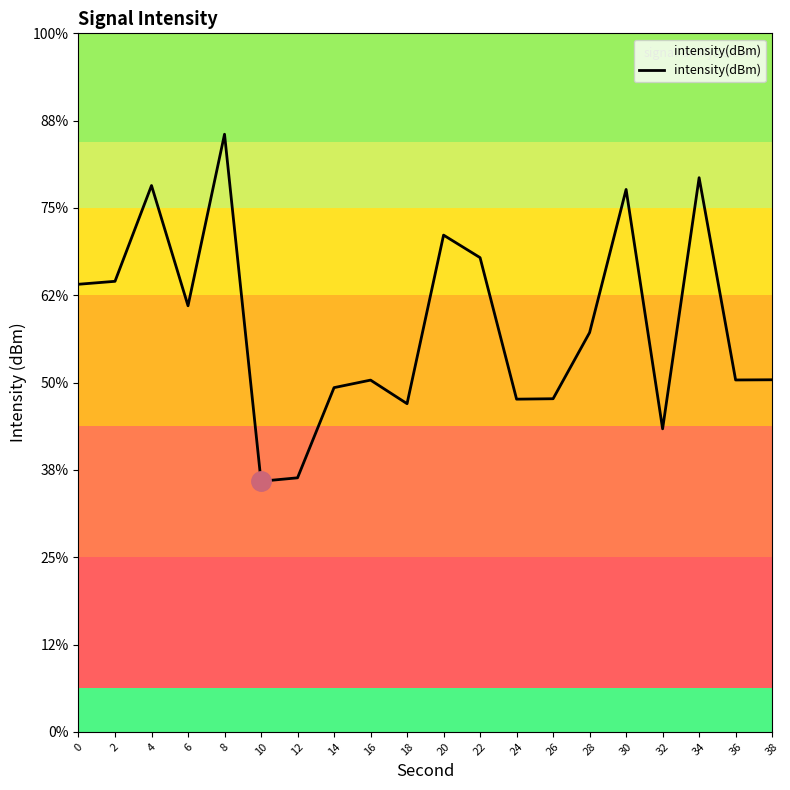

True or false: the data shows -227.4 at 12.

False